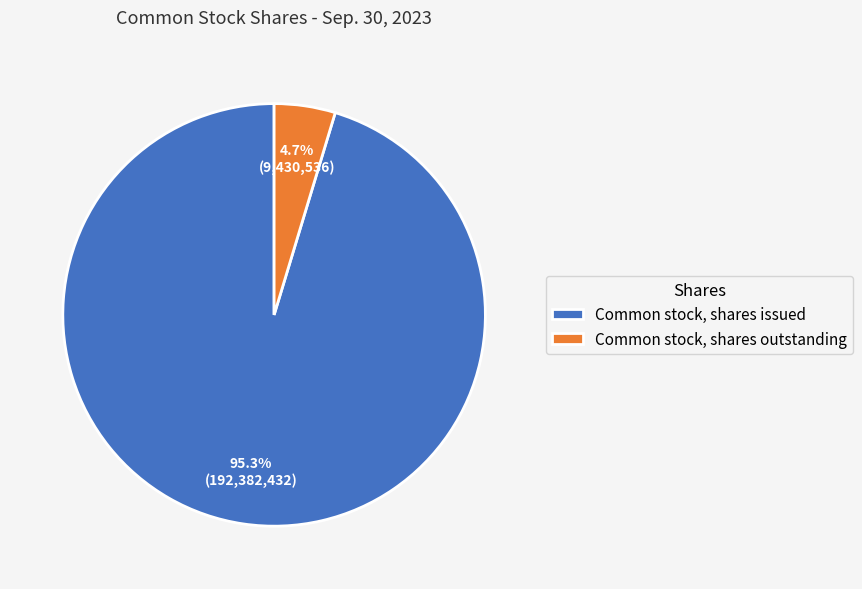

To the nearest percent, what is the difference between the Common stock, shares issued and Common stock, shares outstanding slice percentages?

91%